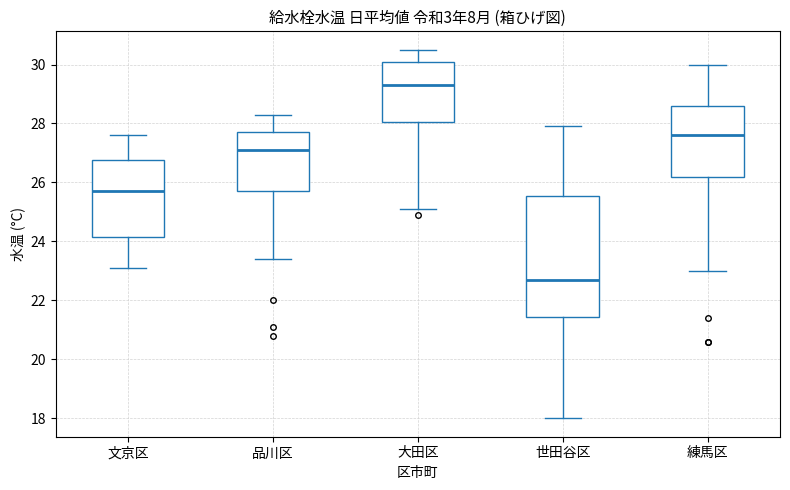

Where is the lower edge of the box for 文京区 on the y-axis? The values are not printed on the chart, so give them approximately, as read against the axis.

24.2